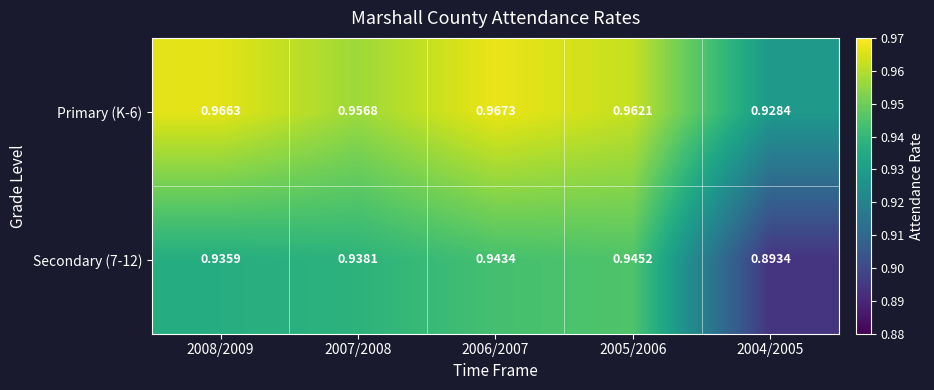

Is the value of Primary (K-6) at 2005/2006 greater than the value of Secondary (7-12) at 2007/2008?

Yes